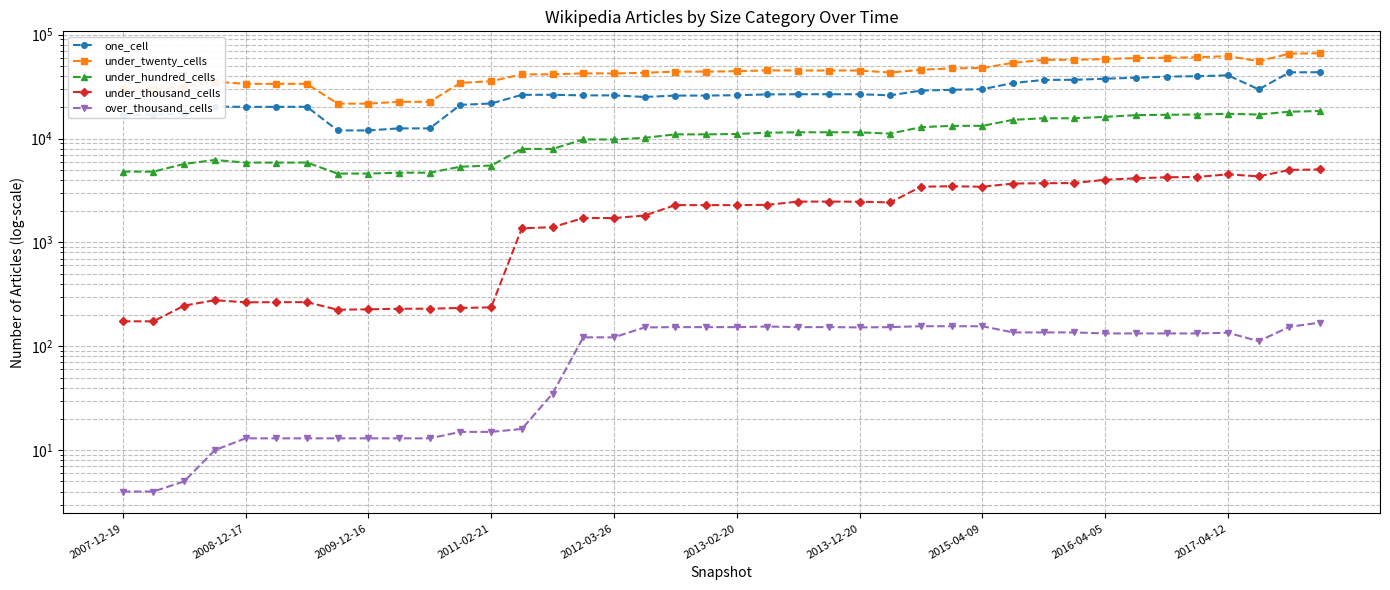

Which category has the lowest value in the over_thousand_cells series?

2007-12-19